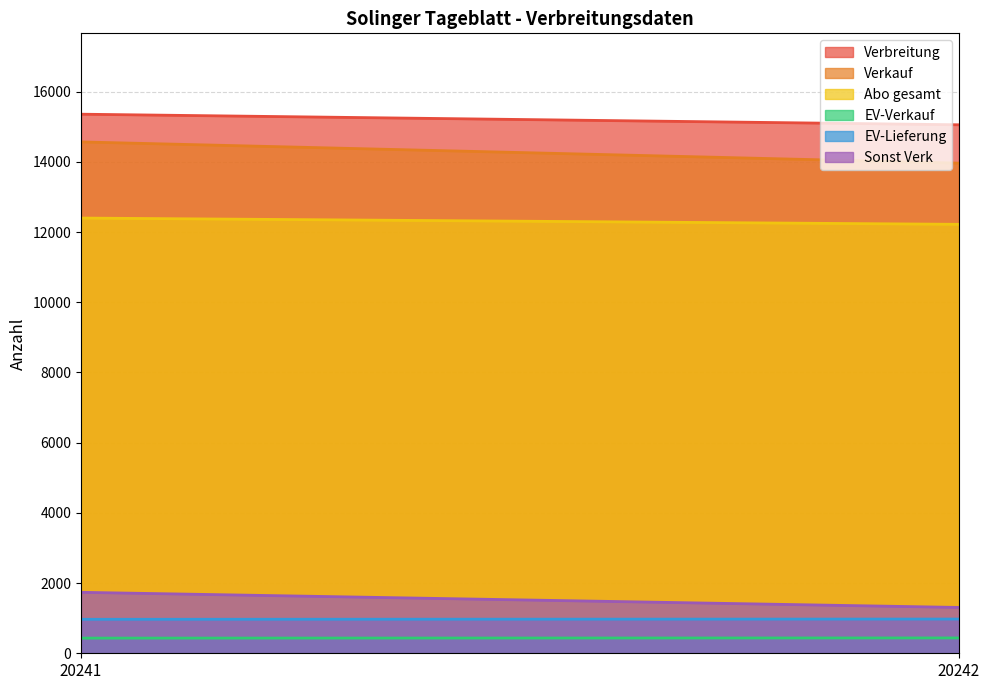

At which label is Verbreitung closest to 15208?

20241